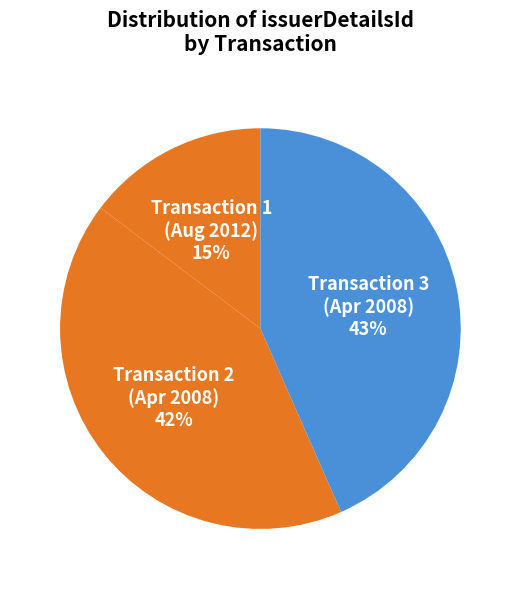

To the nearest percent, what is the average slice percentage?

33%